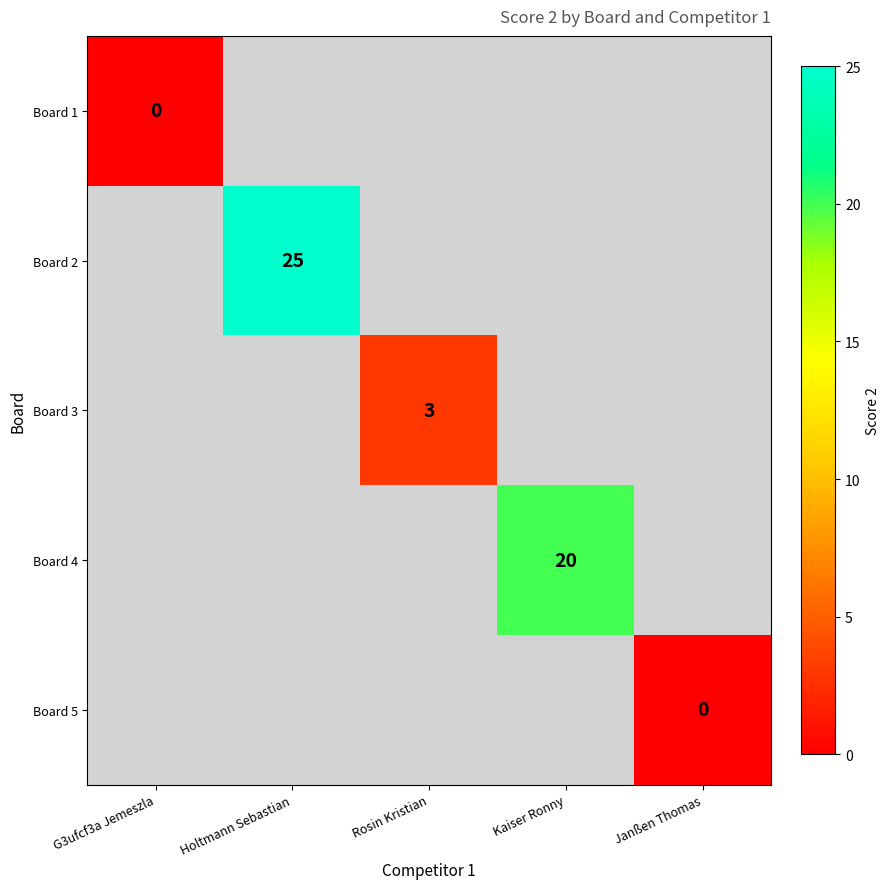

At how many categories does at least one series exceed 13?

2